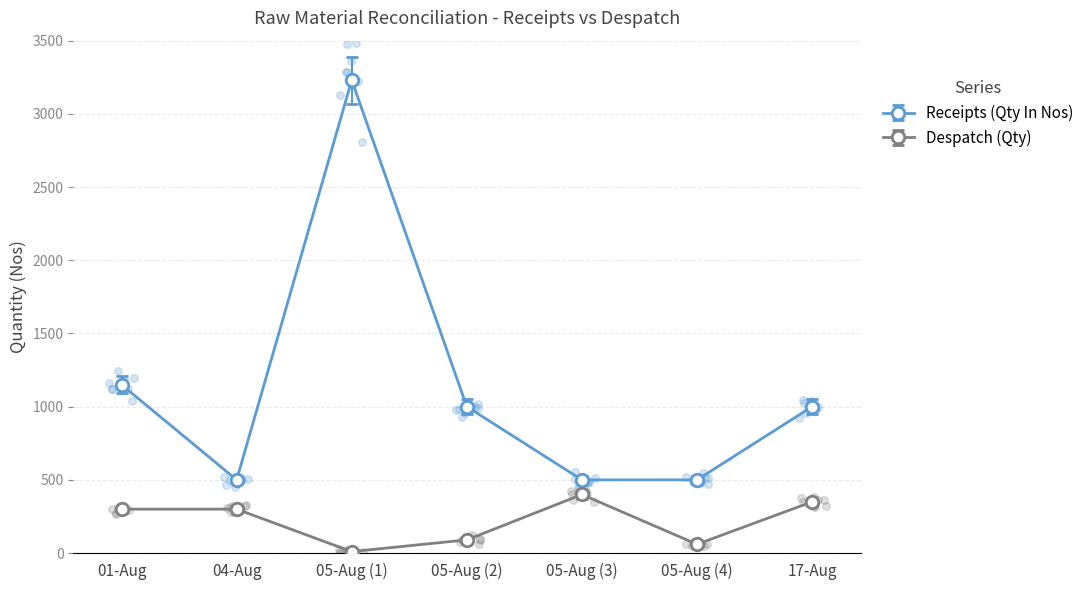

Which series has the widest spread of Y values?

Receipts (Qty In Nos)